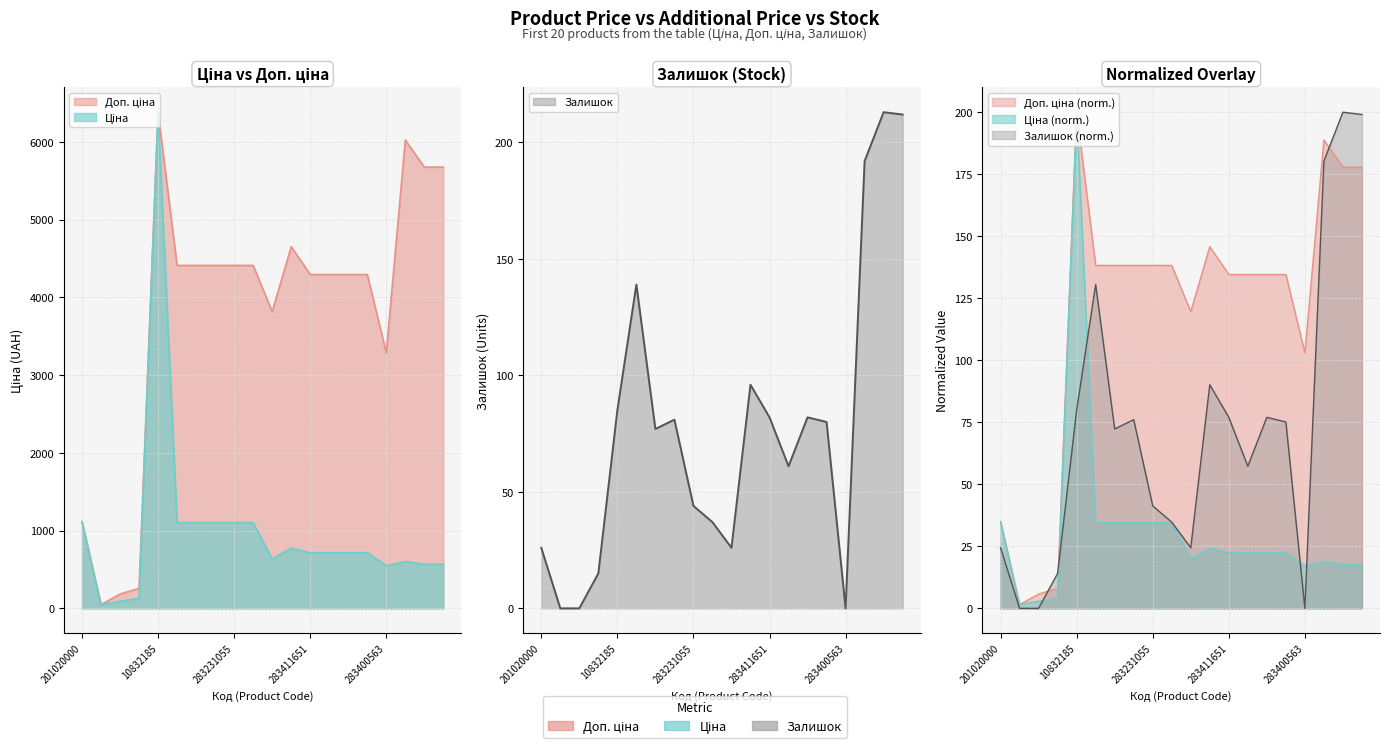

The value of Доп. ціна at 283411055 is 7330.0. True or false?

False